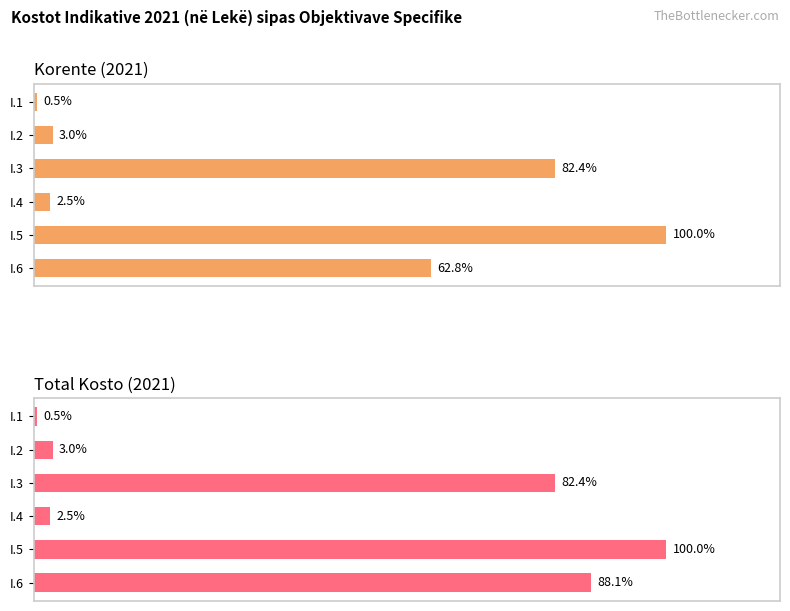

List the series in order of their peak value, highest first.

Korente (2021), Total Kosto (2021)